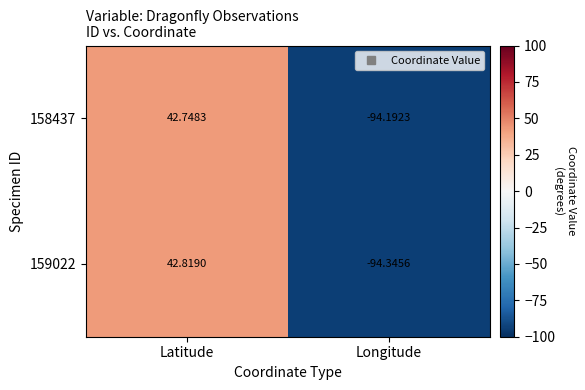

Which category has the highest value in the 159022 series?

Latitude